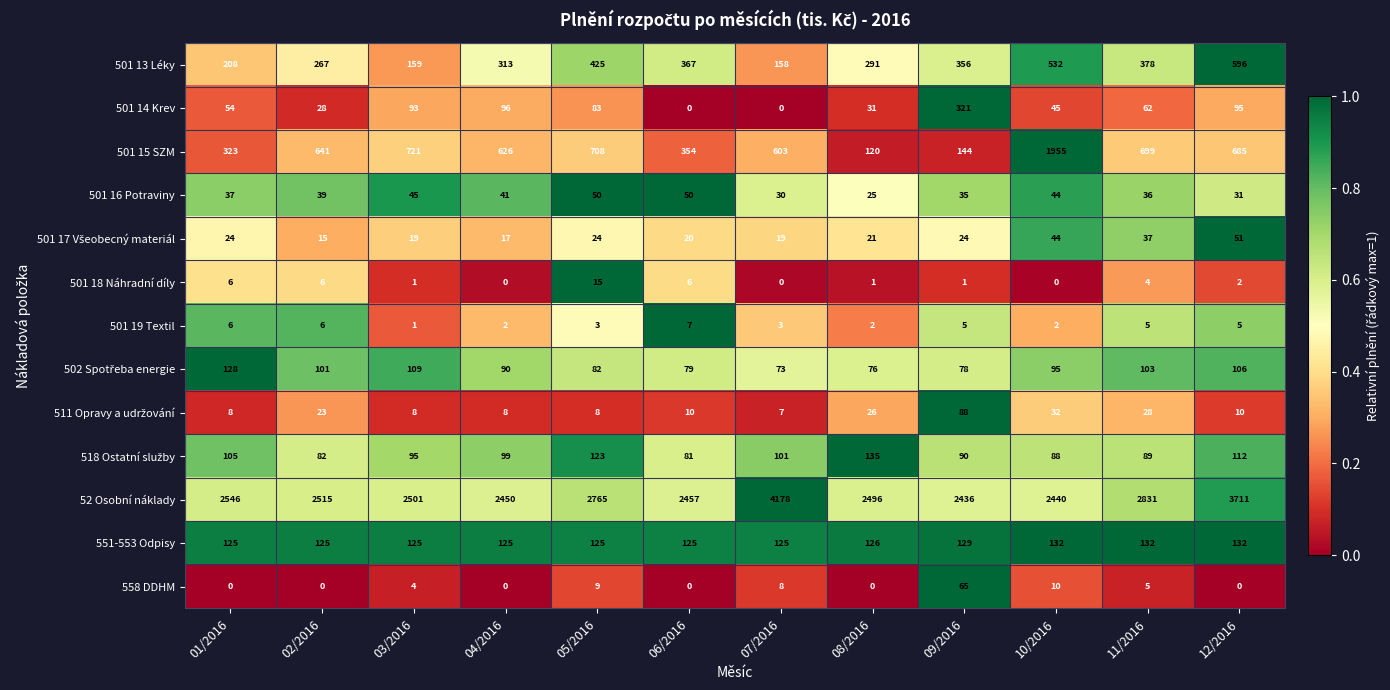

Which series has the widest spread of values?

501 15 SZM